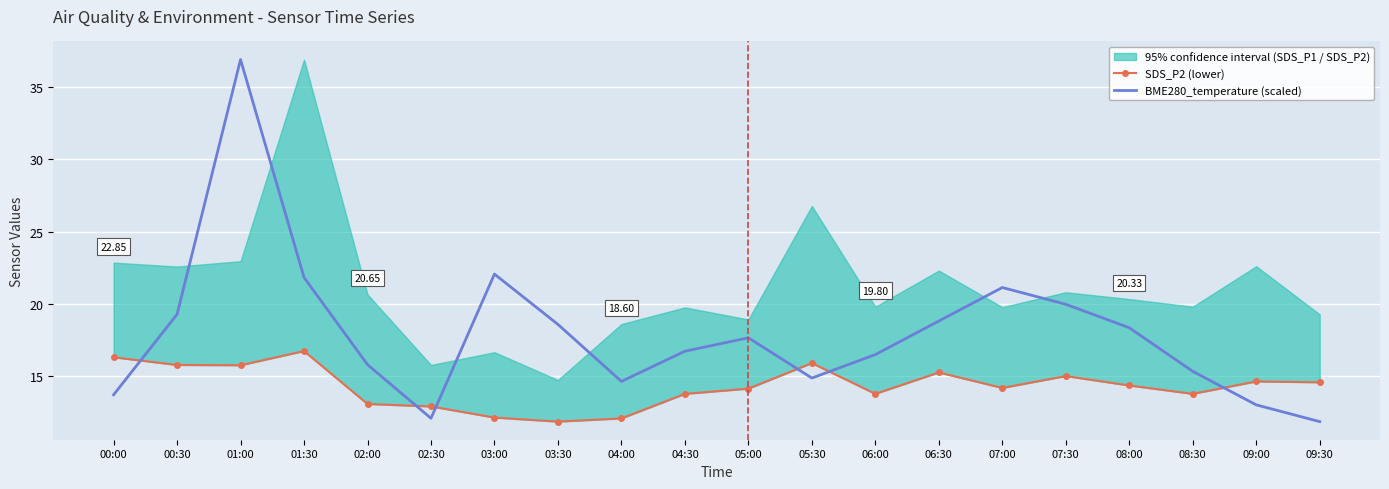

Count the number of categories in the chart.

20